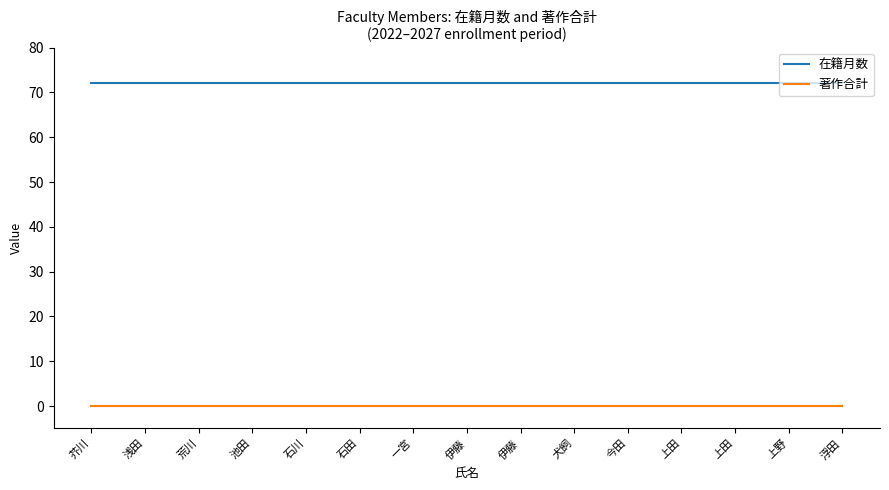

How many lines are shown in the chart?

2